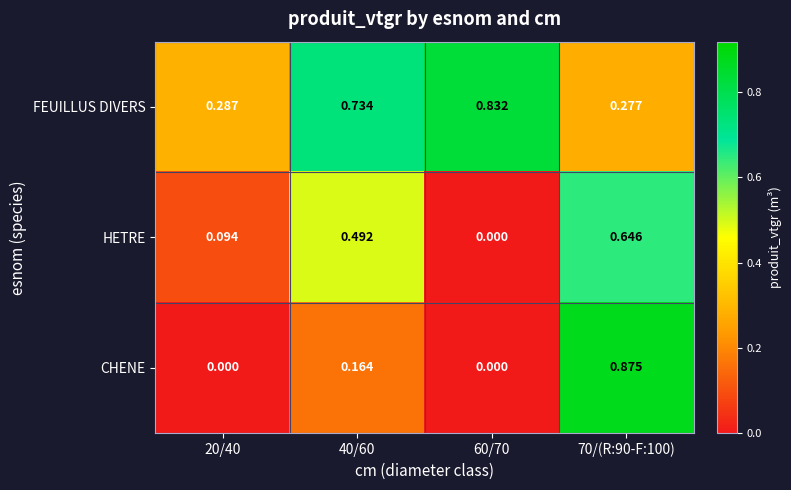

List the series in order of their overall mean, highest first.

FEUILLUS DIVERS, HETRE, CHENE